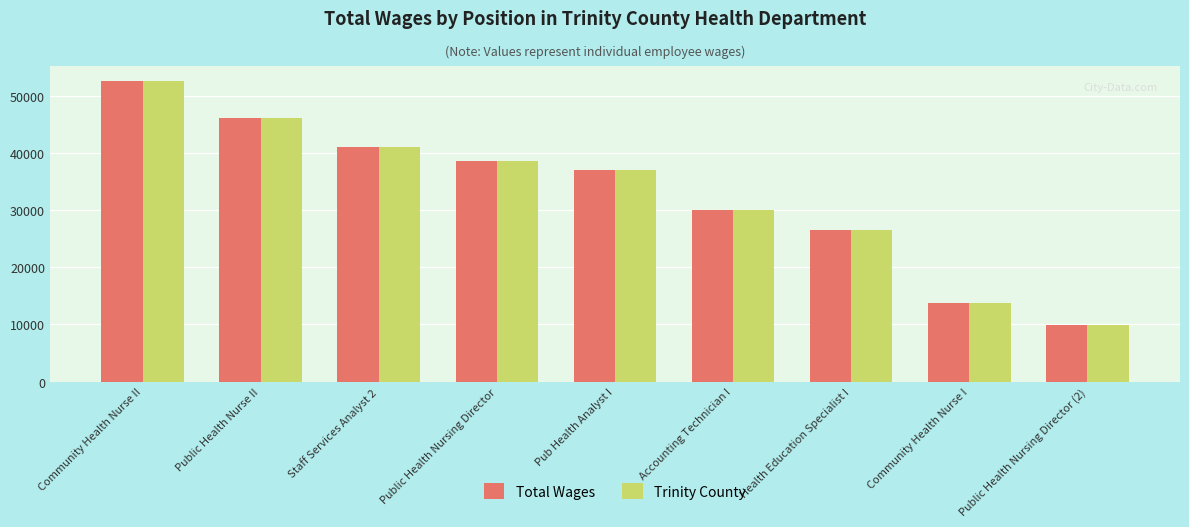

Reading left to right, extract all data points from this chart.

Total Wages: 52573	46139	41093	38575	37030	30063	26503	13735	9982
Trinity County: 52573	46139	41093	38575	37030	30063	26503	13735	9982